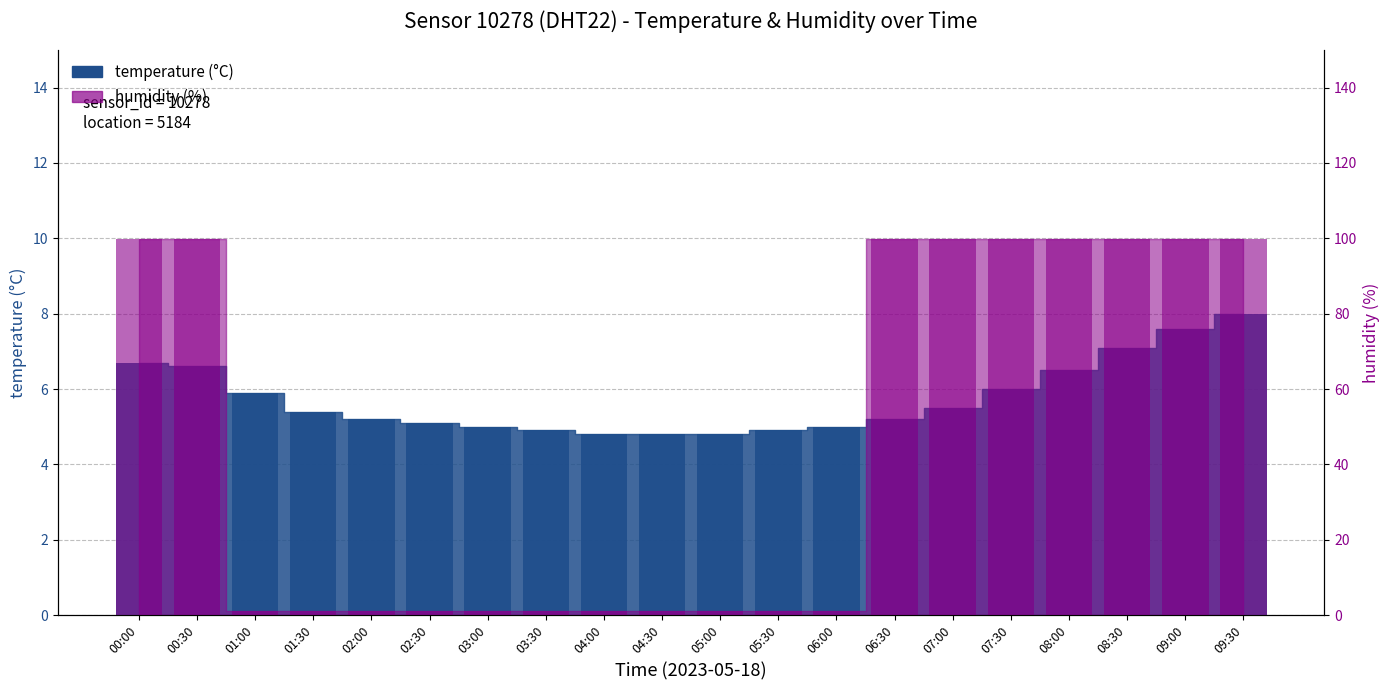

At which label is temperature closest to 6?

07:30